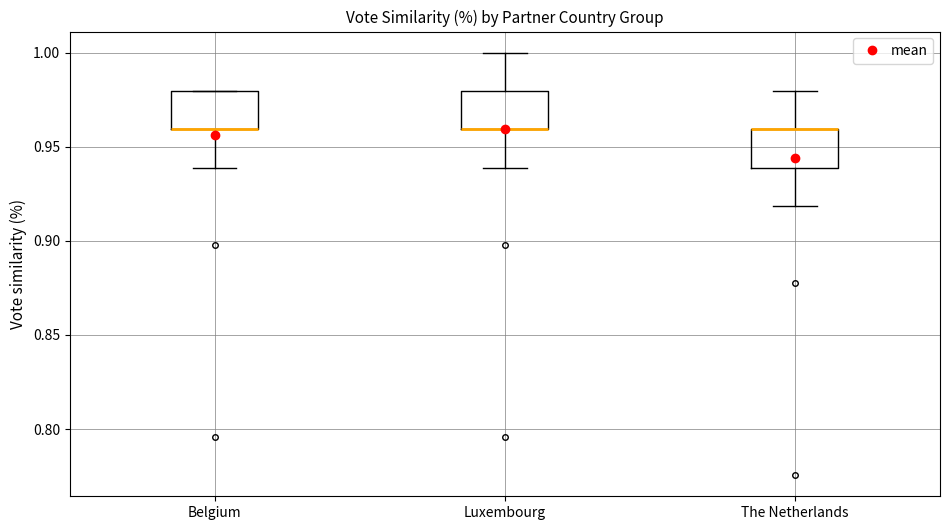

Where is the lower edge of the box for Luxembourg on the y-axis? The values are not printed on the chart, so give them approximately, as read against the axis.

0.96